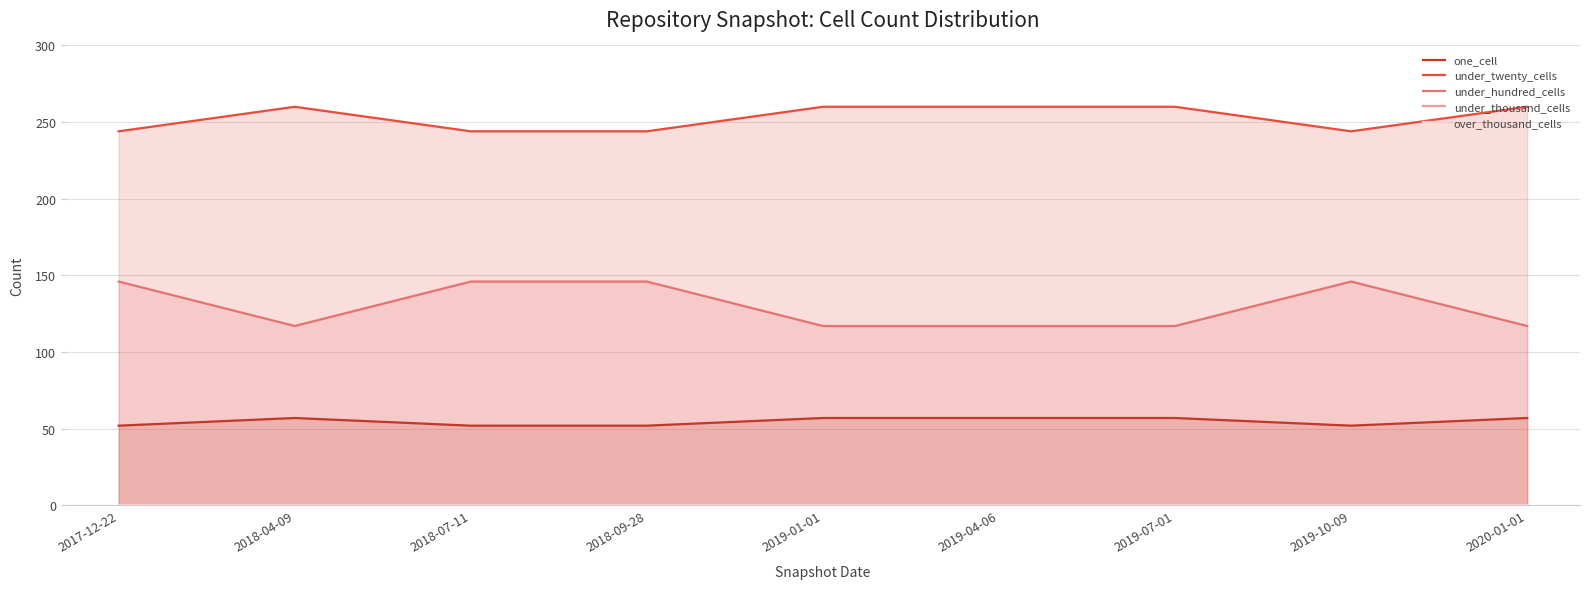

Between 2018-09-28 and 2019-01-01, which series saw the biggest shift?

under_hundred_cells